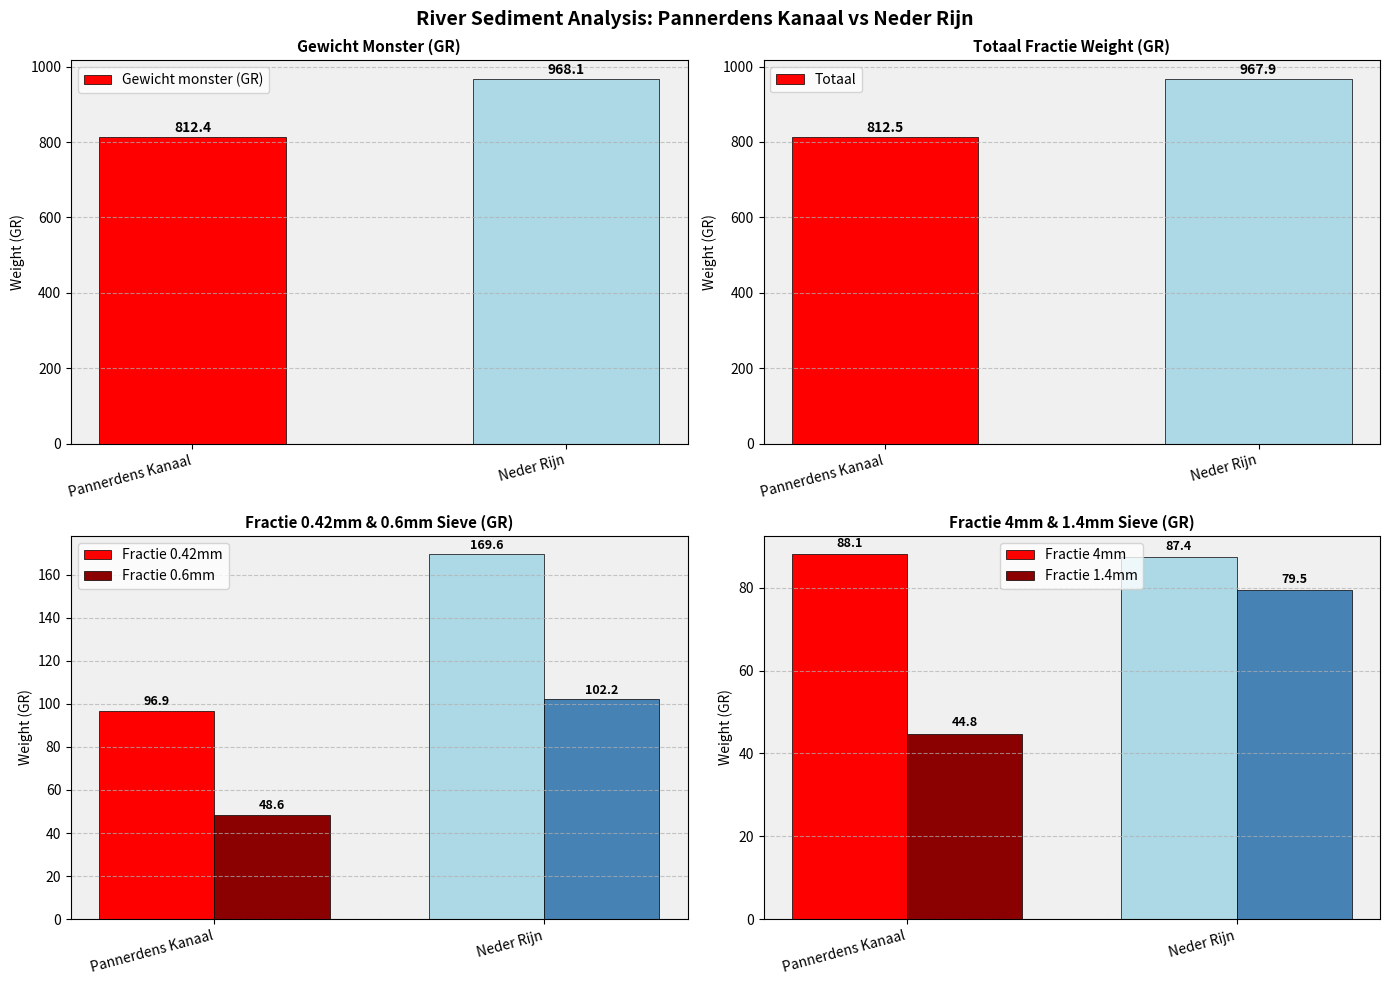

True or false: Fractie 0.42mm has a value of 96.9 at Pannerdens Kanaal.

True